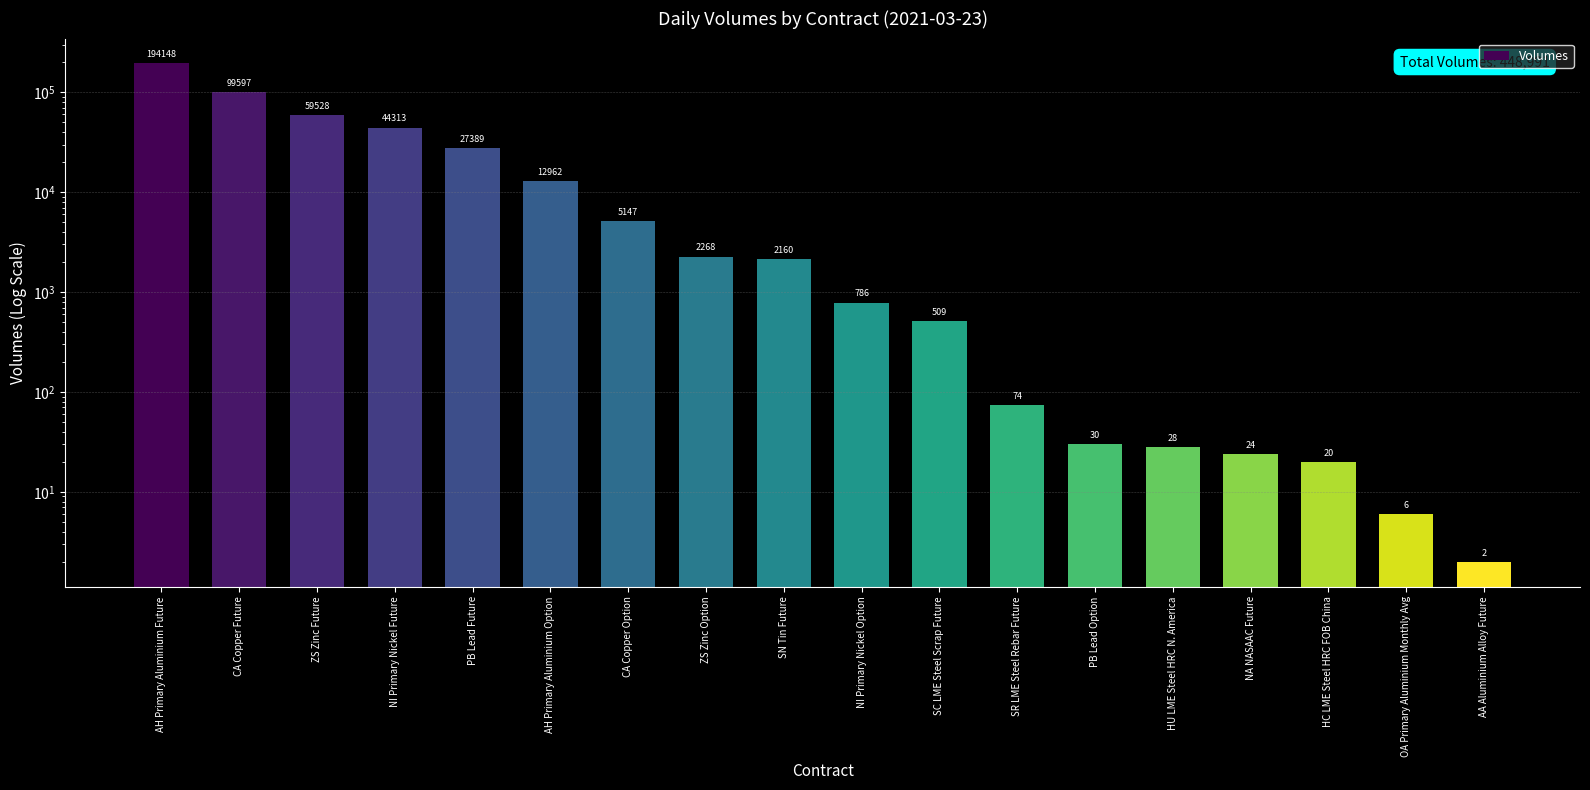

Is it true that the value at AA Aluminium Alloy Future is 1?

False